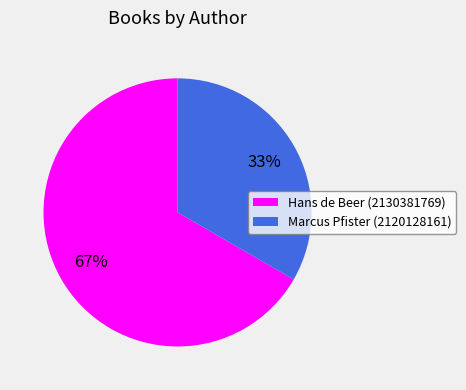

How many segments does this pie chart have?

2